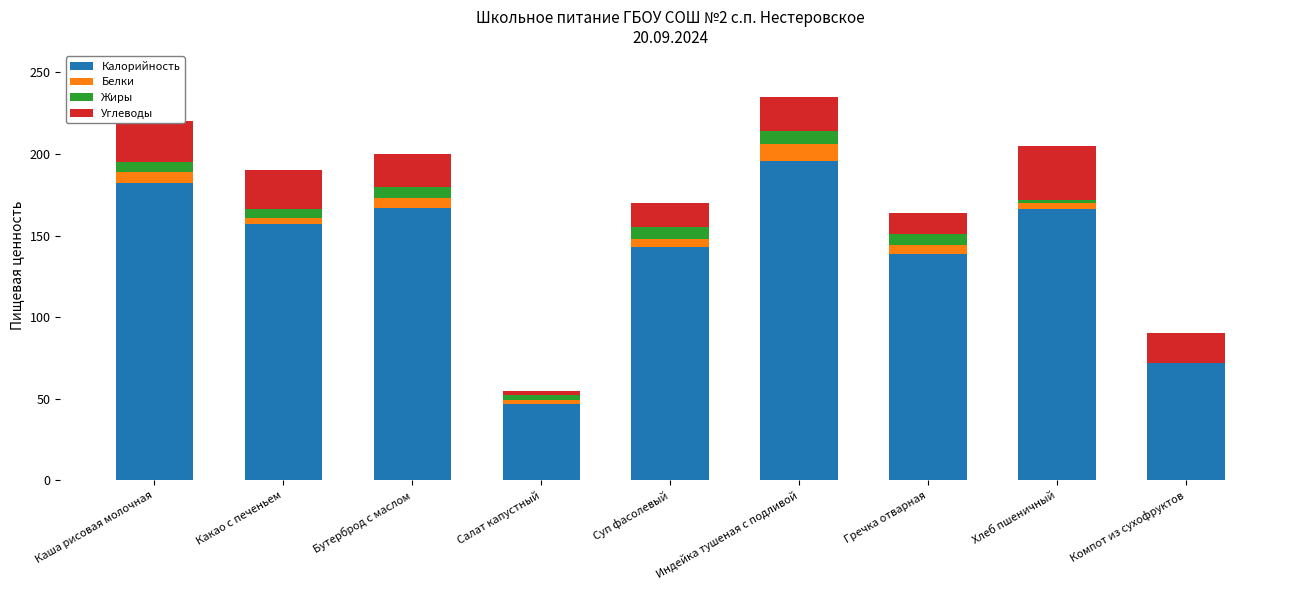

What value does the Калорийность series have at Бутерброд с маслом?

167